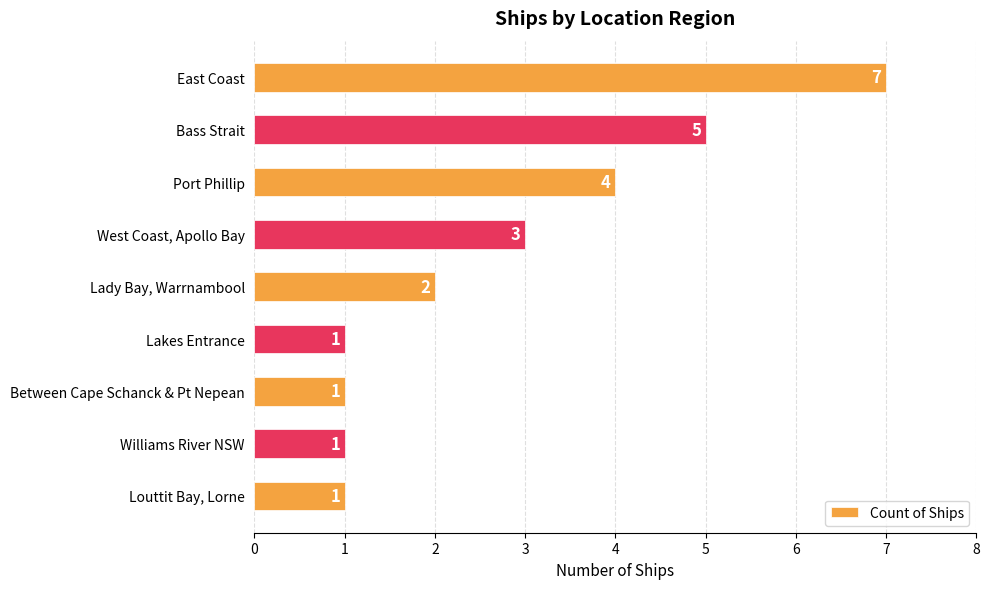

How many values are between 1 and 4?

7